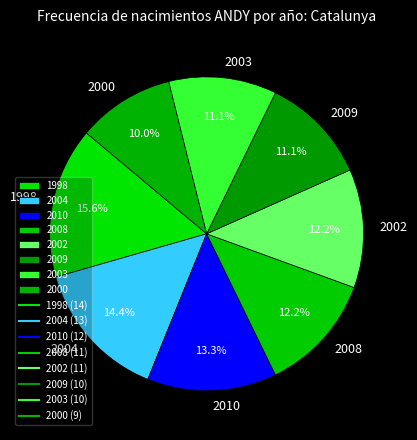

Approximately how many times larger is the value at 2010 compared to 1998?

0.9